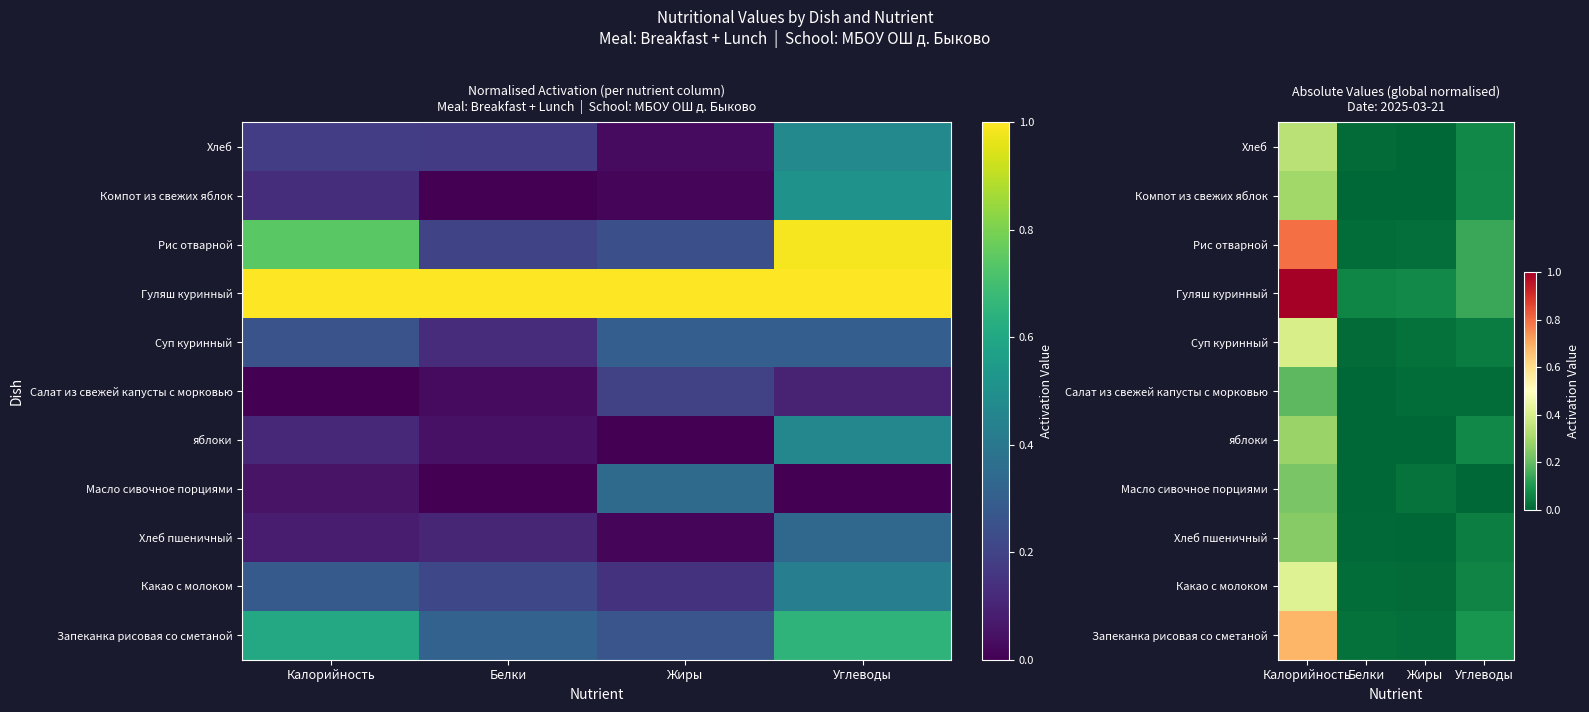

True or false: Рис отварной has a value of 0.0 at Белки.

False